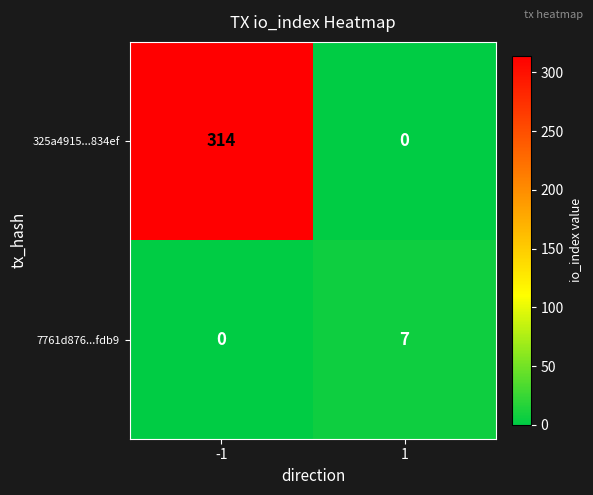

What is the maximum value for 7761d876...fdb9?

7